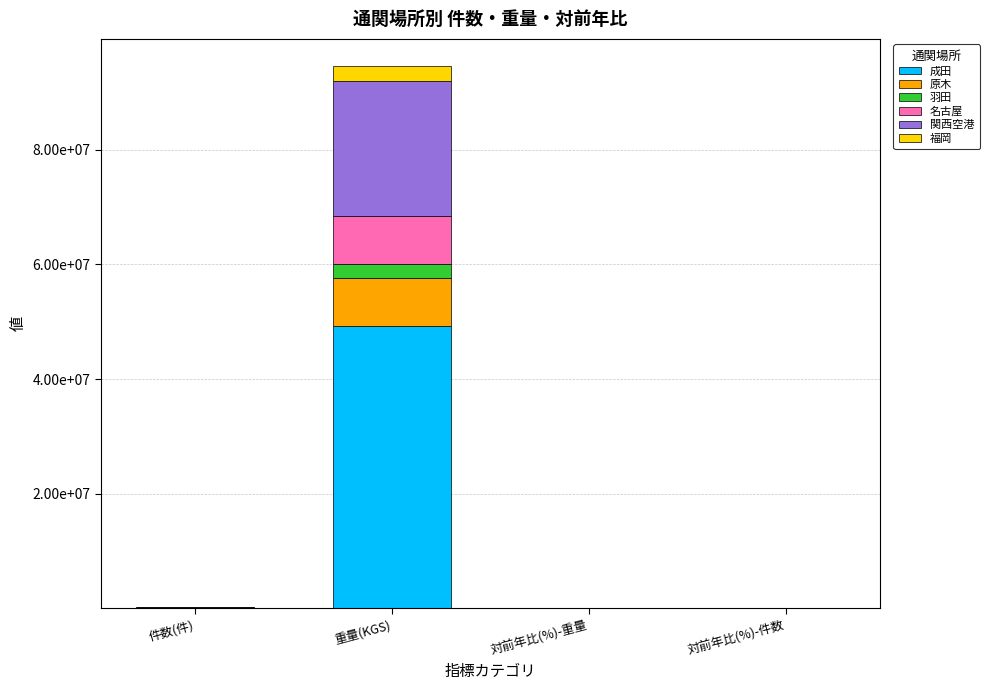

The 関西空港 series shows 116.5 at 対前年比(%)-重量. True or false?

True